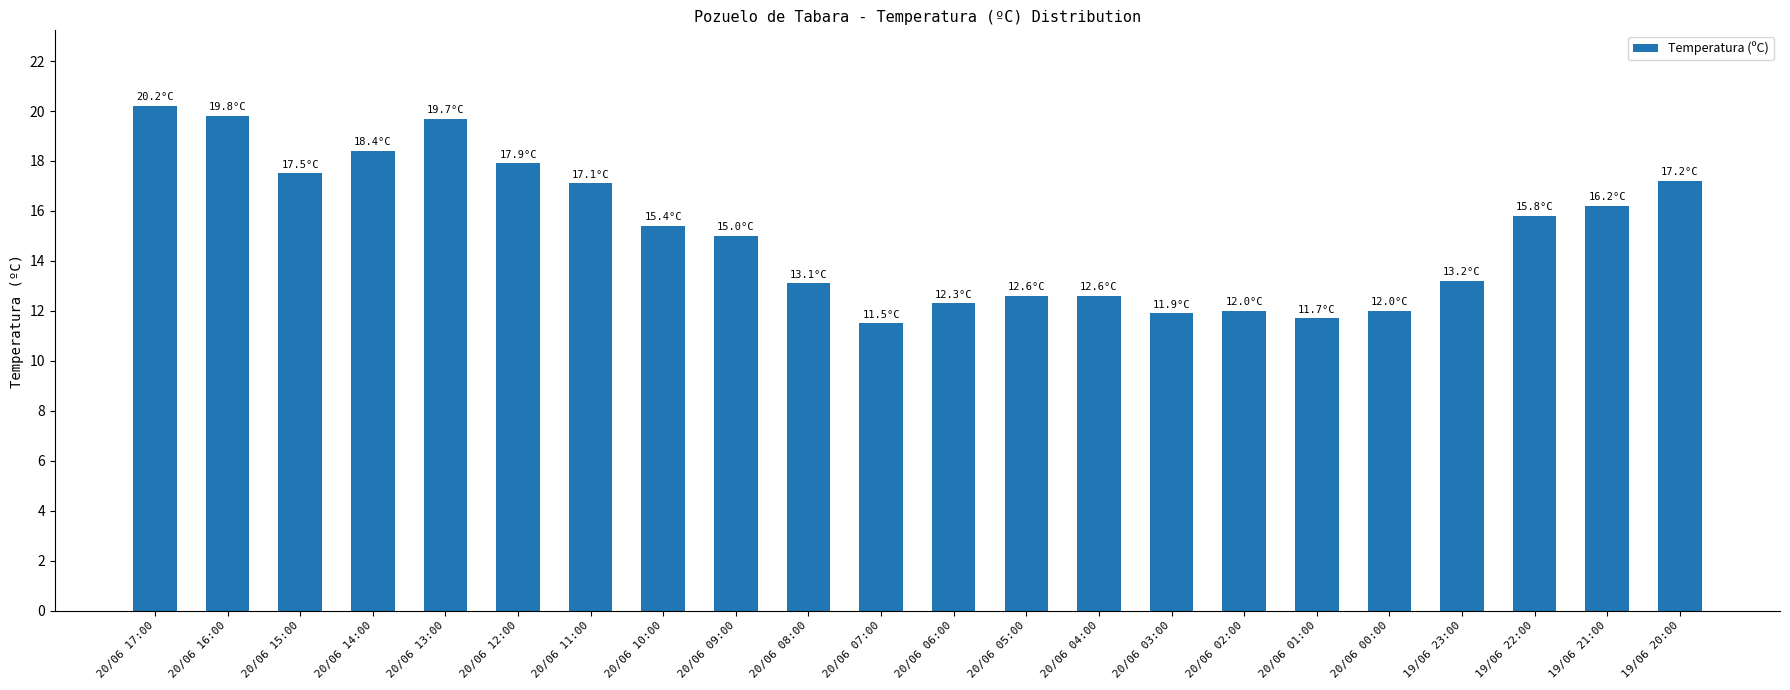

What position from the right is 20/06 09:00?

14